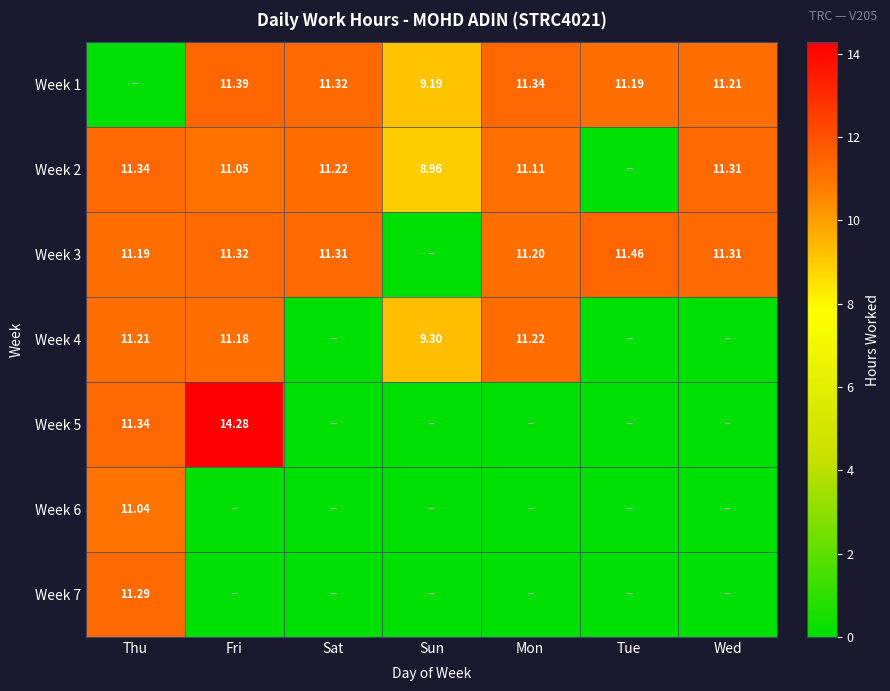

Which category has the lowest value in the Week 6 series?

Fri